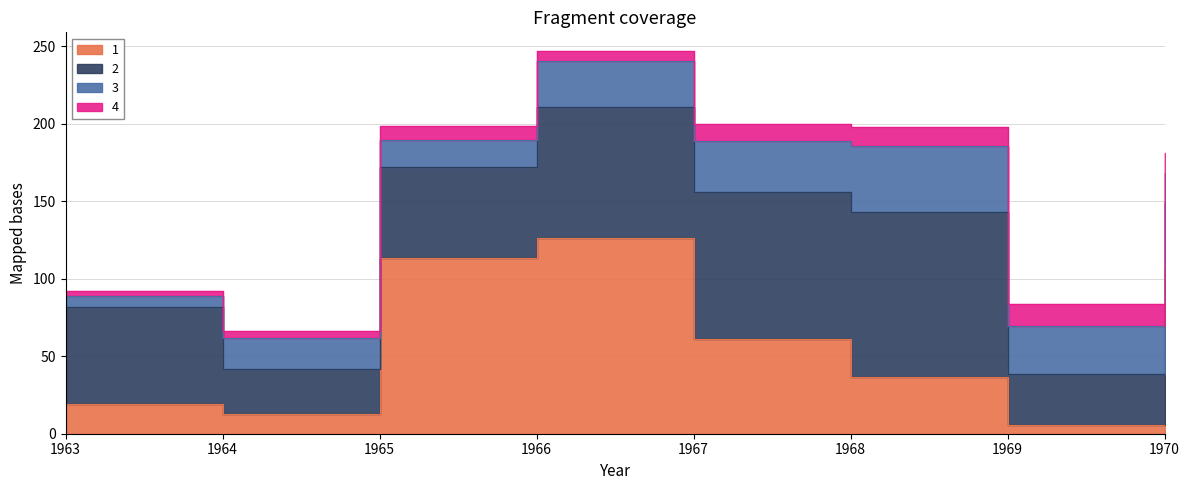

How many data points in 4 are above 11?

4